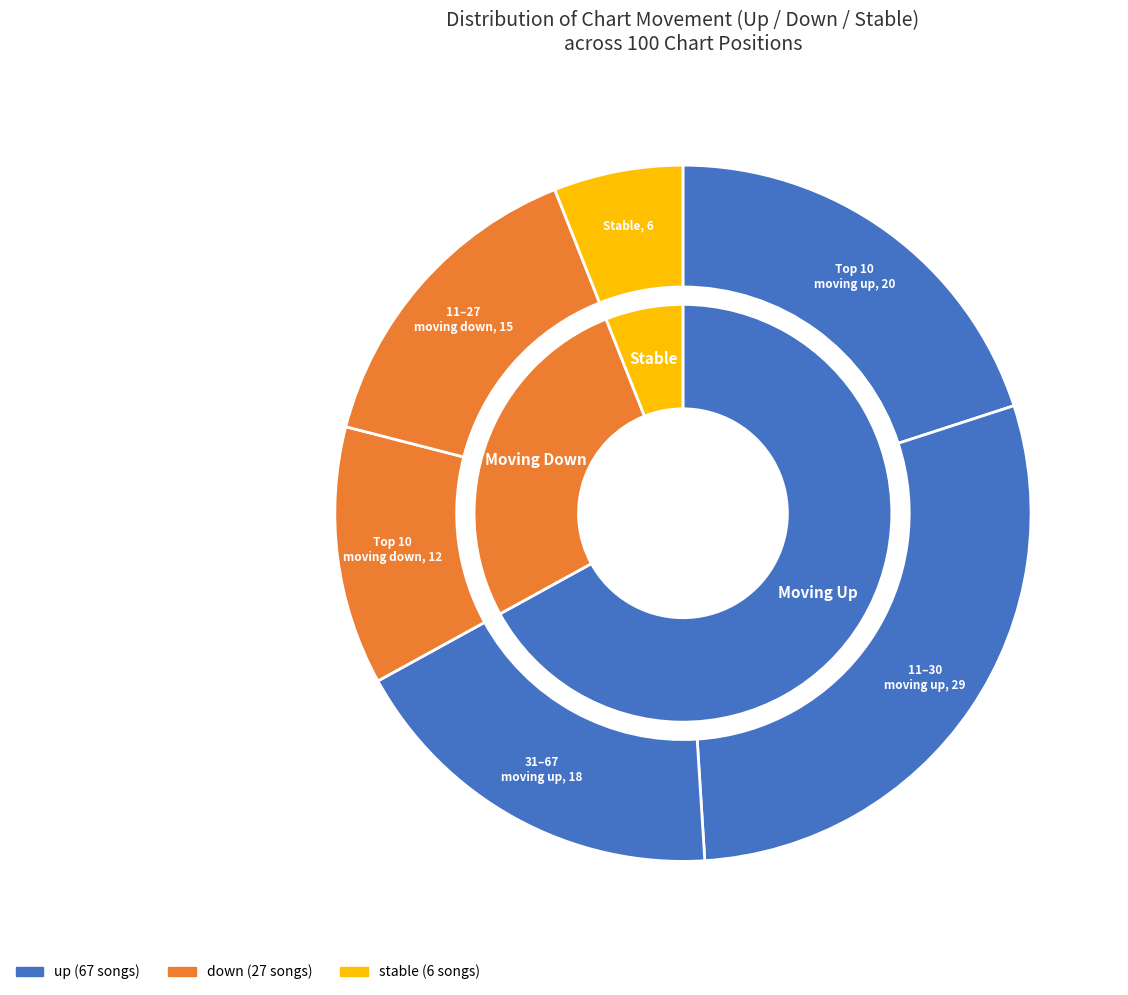

What percentage is the - slice, to the nearest percent?

6%